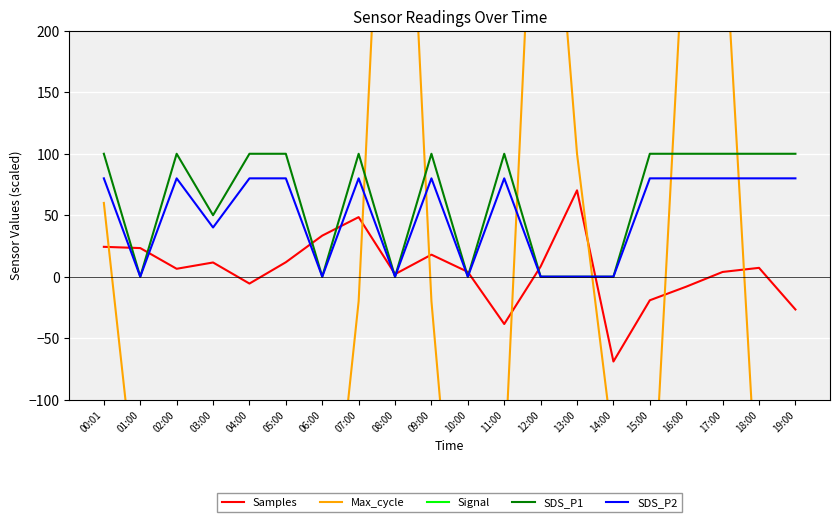

What is the total value across all series at 14:00?

-399.0